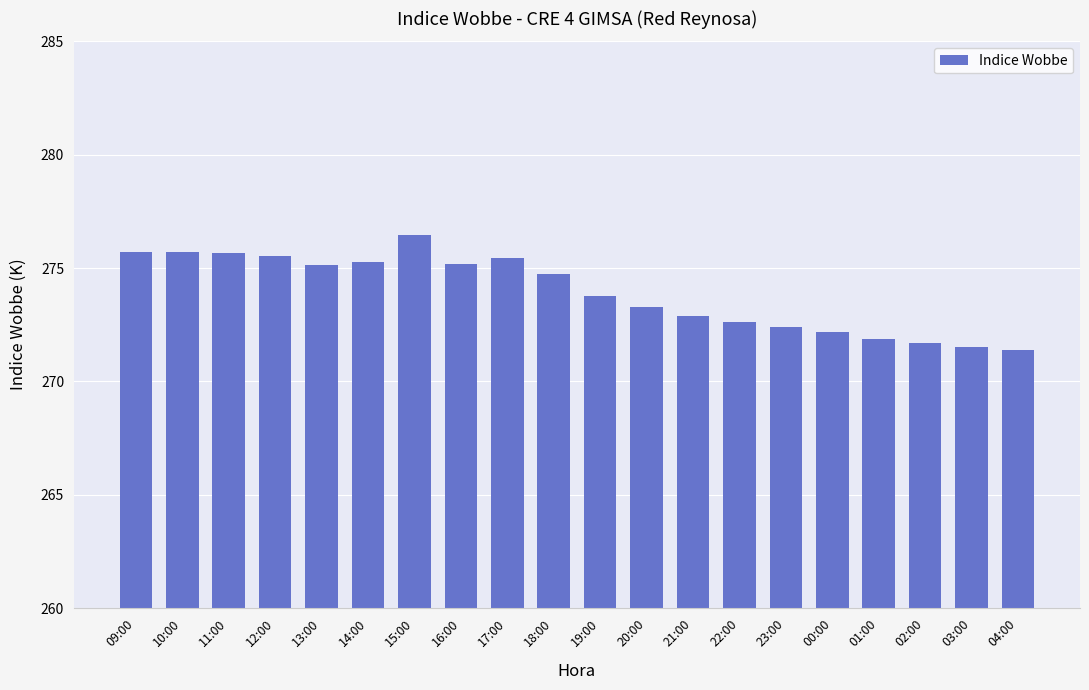

How many bars are there in total?

20